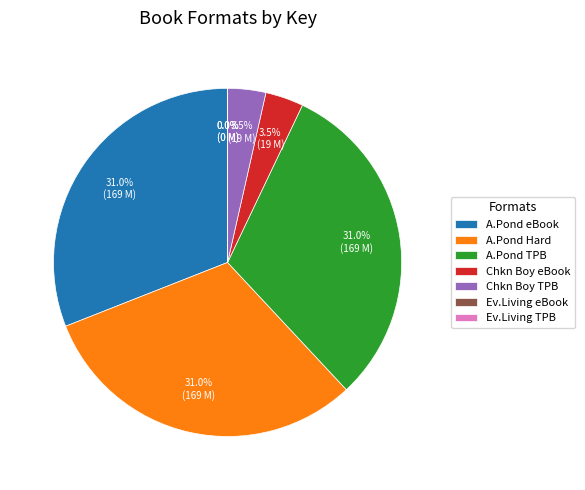

Between A.Pond TPB and Chkn Boy TPB, which is larger?

A.Pond TPB